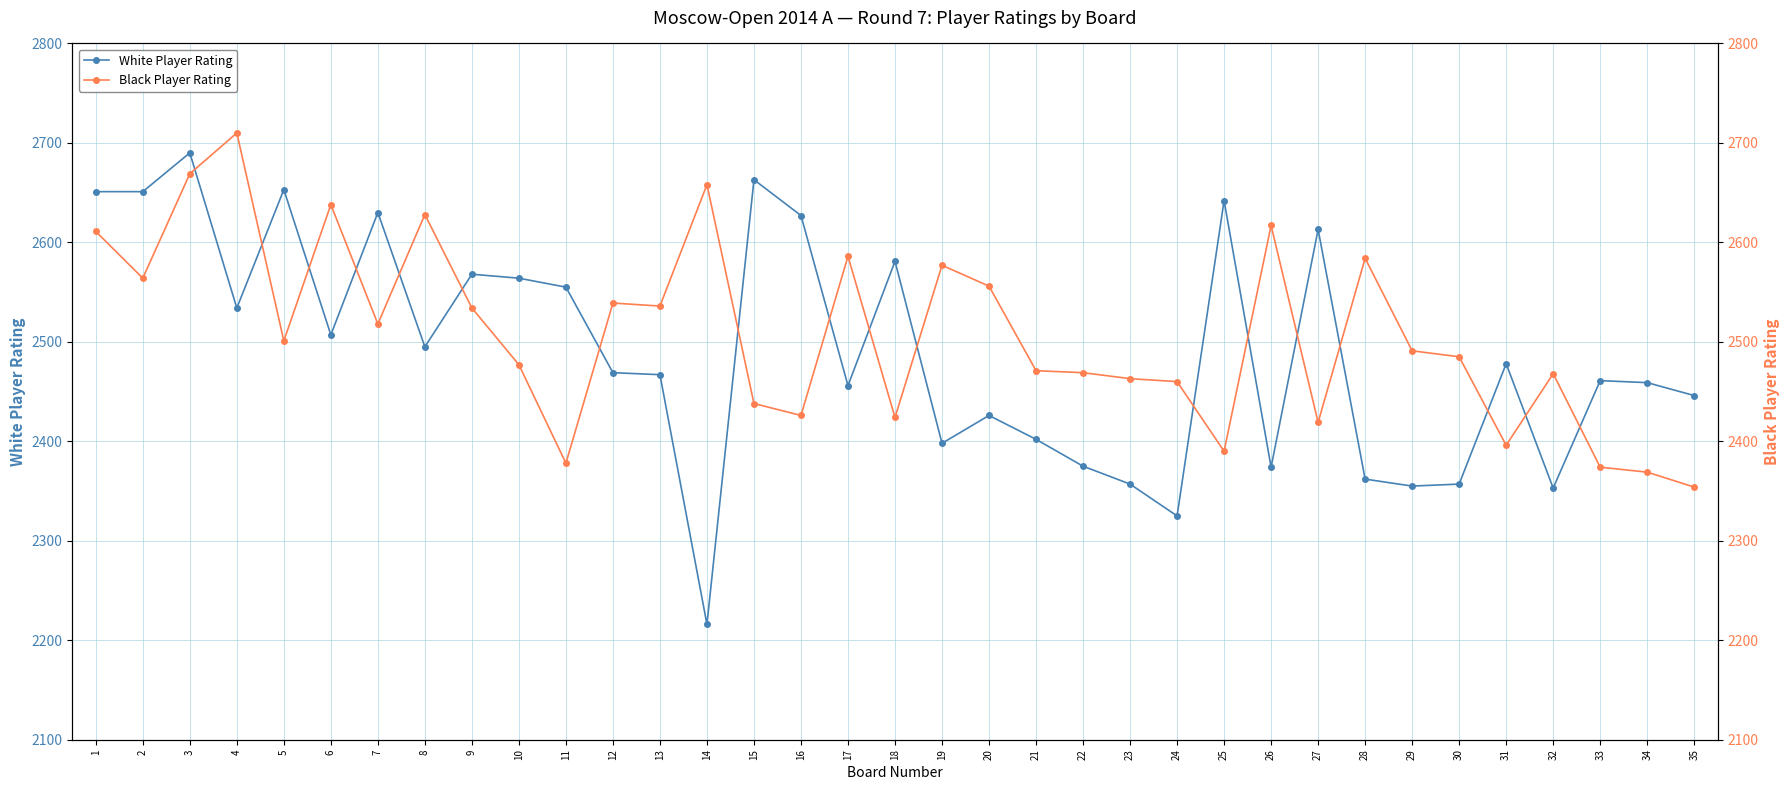

What is the lowest value of the Black Player Rating series?

2354